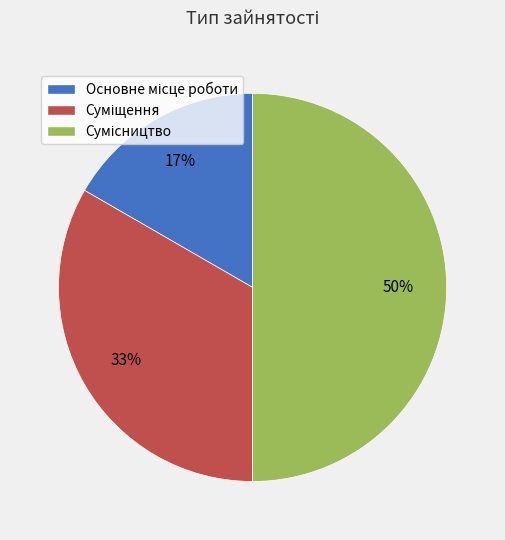

To the nearest percent, what is the difference between the largest and smallest slice percentages?

33%